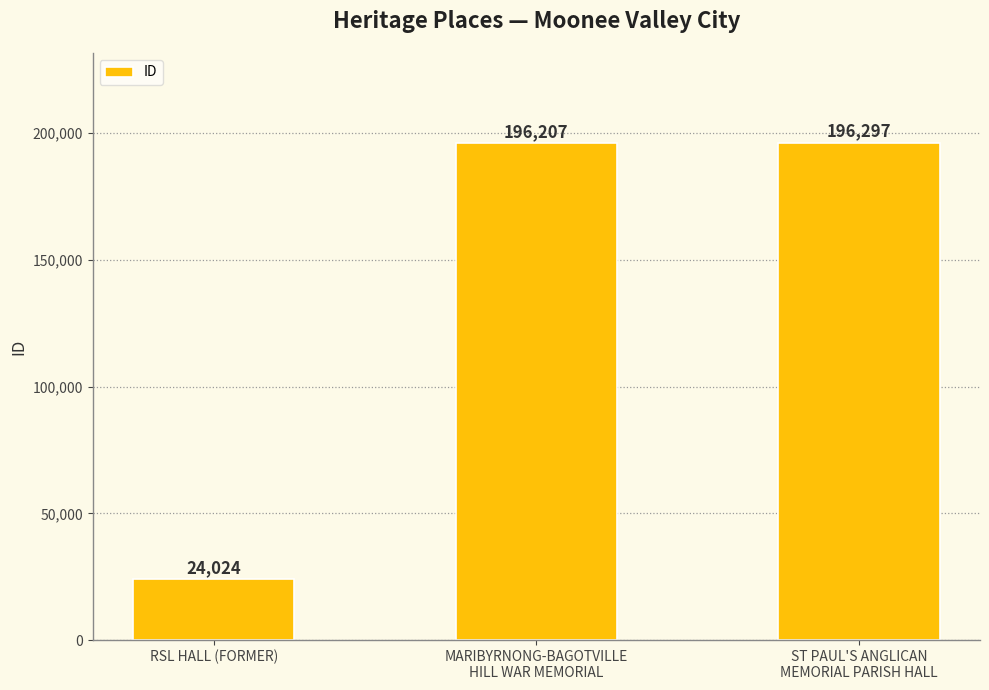

At which label is the value closest to 110160?

MARIBYRNONG-BAGOTVILLE
HILL WAR MEMORIAL